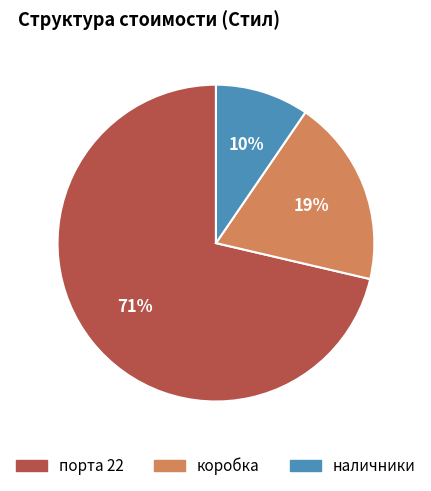

Count the number of slices in the pie.

3